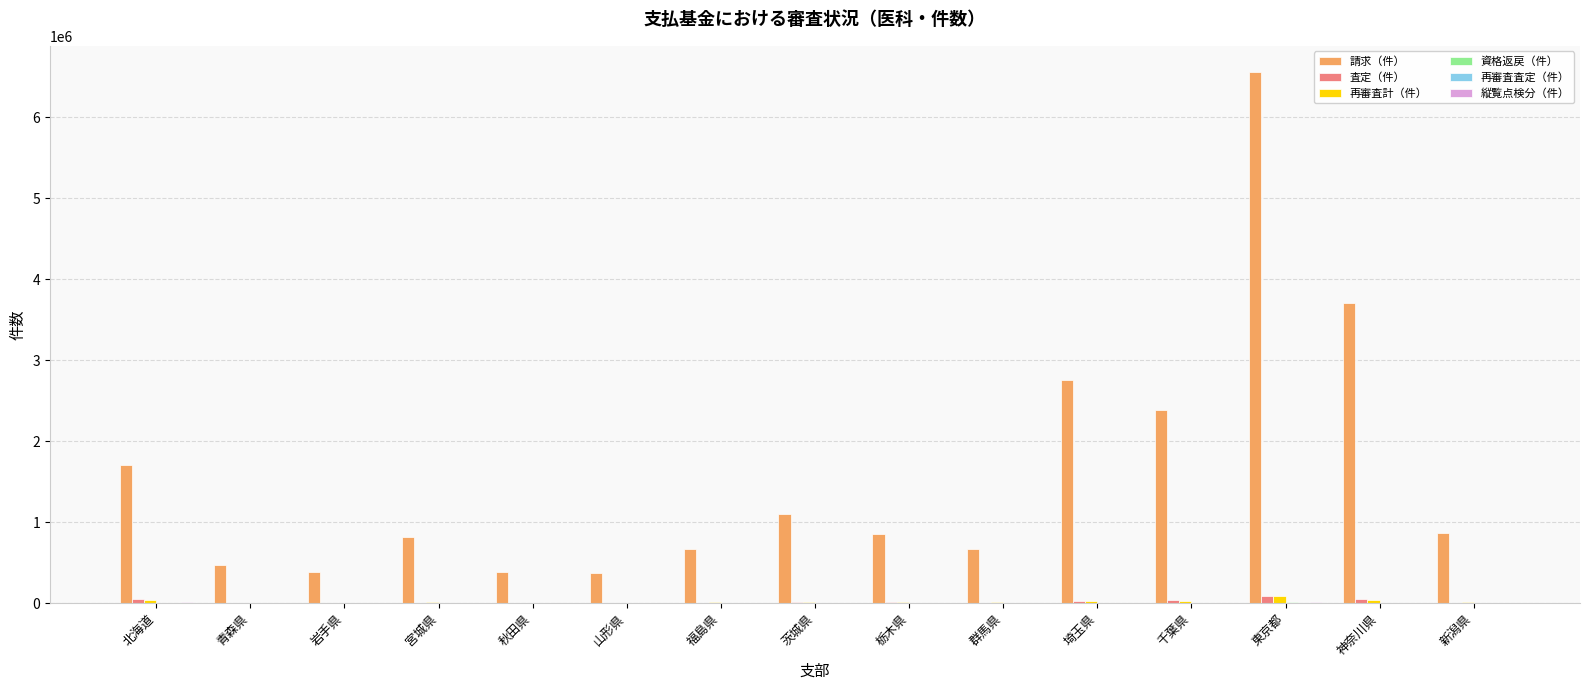

What is the sum of all 査定（件） values?

319039